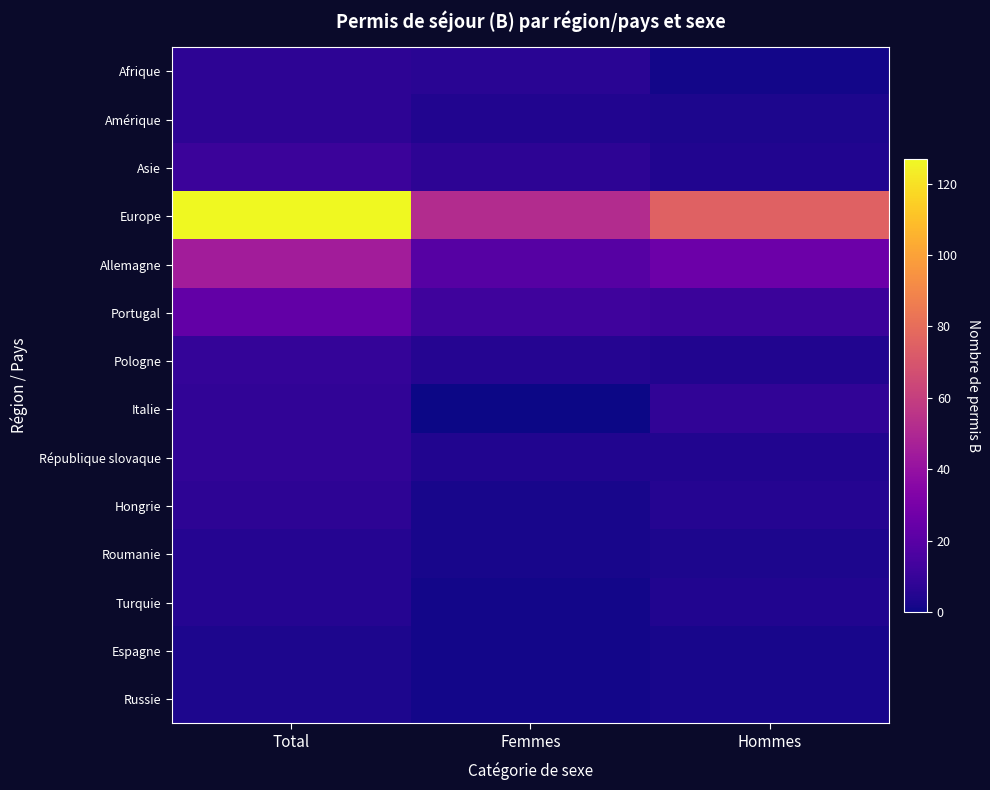

What is the total value across all series at Total?

268